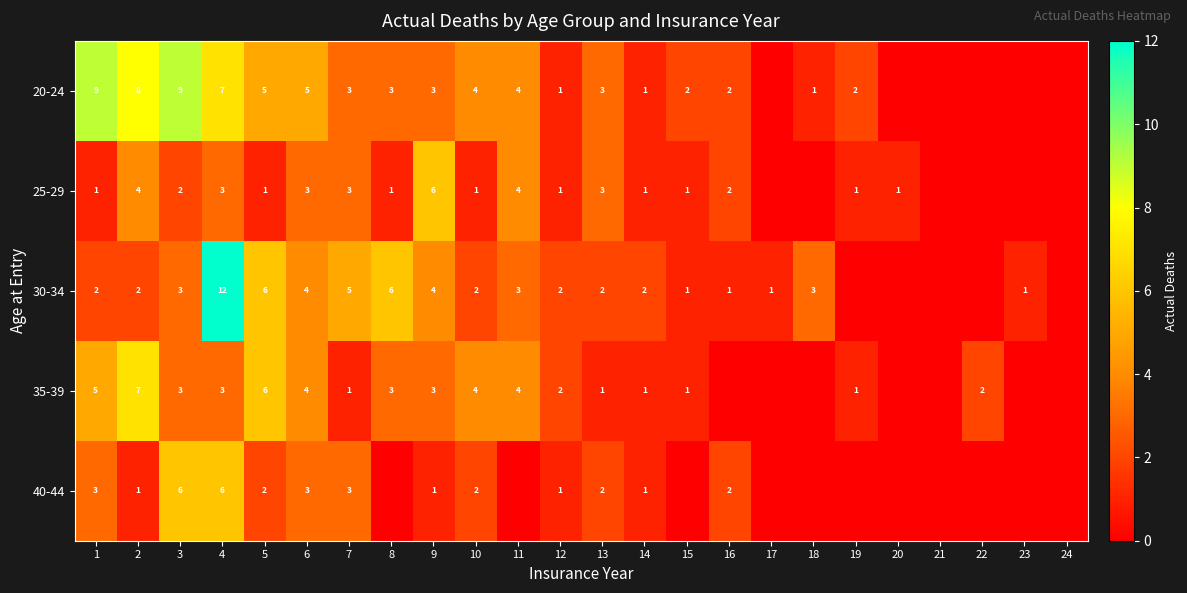

Is it true that 25-29 equals 2 at 2?

False